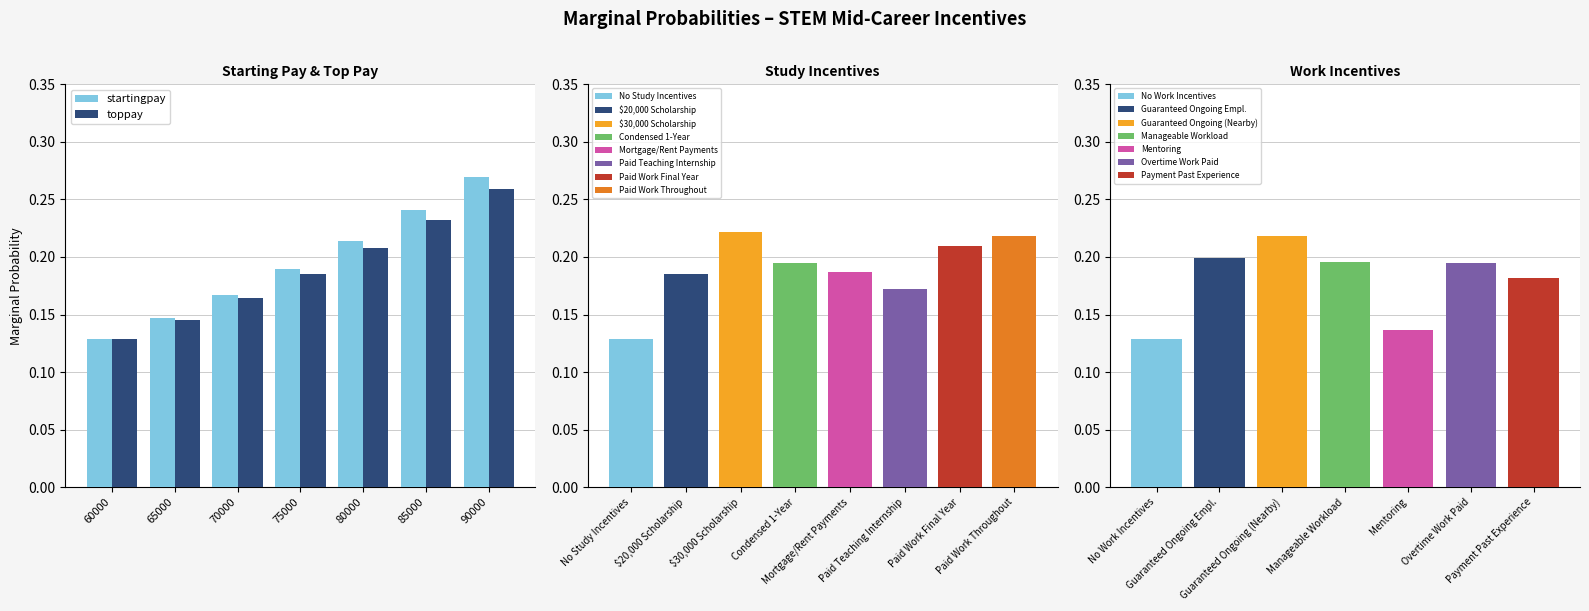

Rank the series by their maximum value, from highest to lowest.

startingpay, toppay